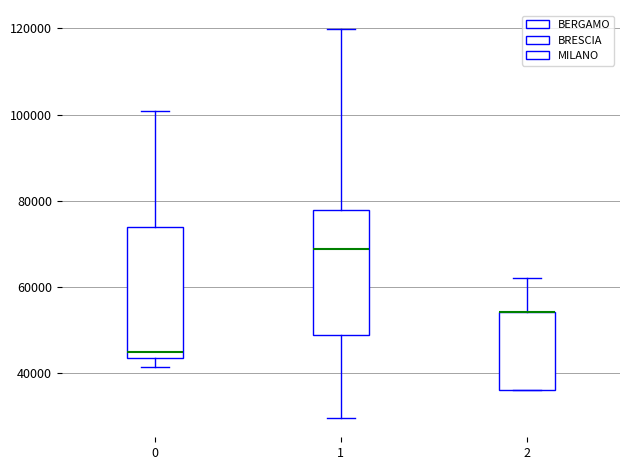

Reading left to right, read every box against the y-axis: the position of its median line, the range the box covers, and the ends of its whiskers. The values are not printed on the chart, so give them approximately, as read against the axis.

0: median 44000 (just above the box's lower edge), box 44000 to 74000, whiskers 42000 to 100000
1: median 68000, box 48000 to 78000, whiskers 30000 to 120000
2: median 54000 (drawn on the box's upper edge), box 36000 to 54000, whiskers 36000 to 62000